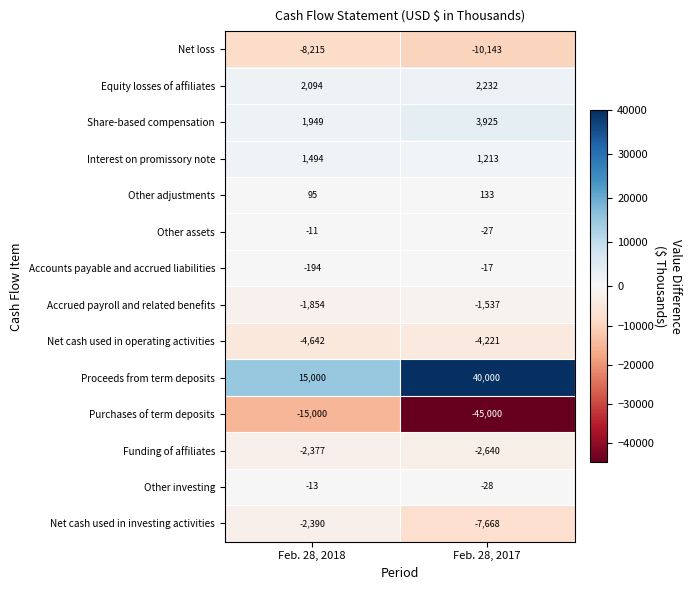

What is the sum of the Funding of affiliates values at Feb. 28, 2017 and Feb. 28, 2018?

-5017